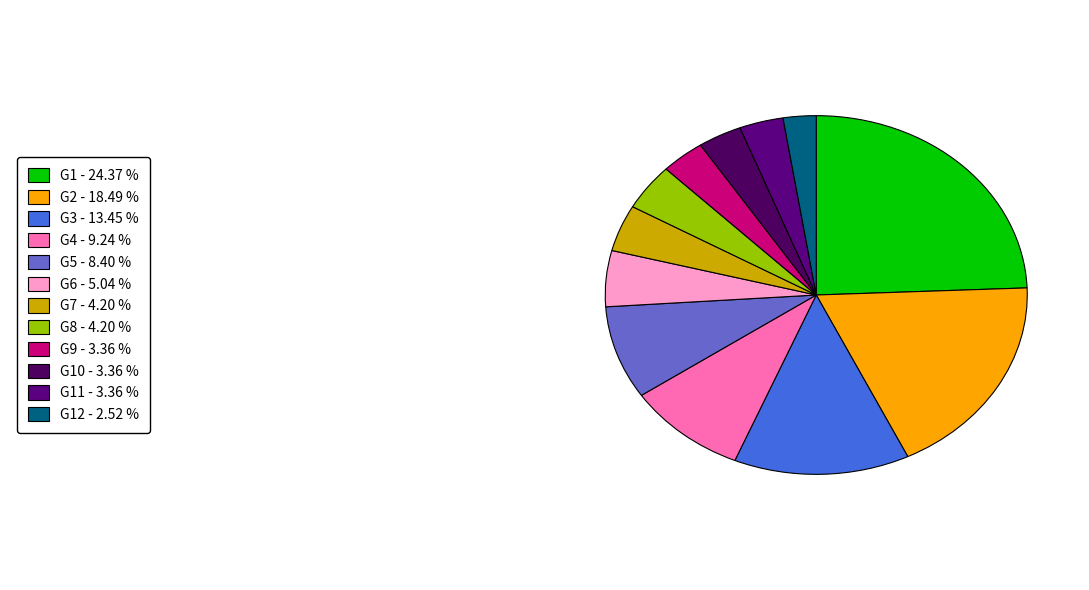

Rank the categories by value from highest to lowest.

G1, G2, G3, G4, G5, G6, G7, G8, G9, G10, G11, G12